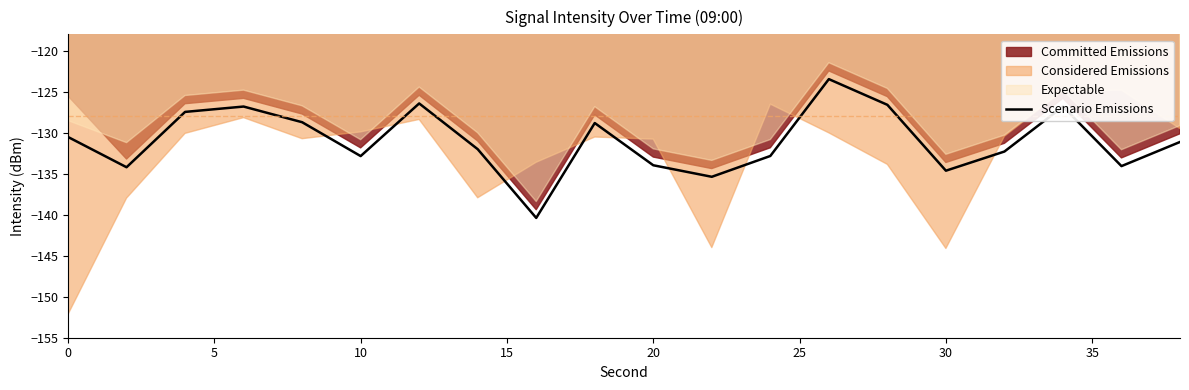

True or false: Scenario Emissions has a value of -221.2 at 10.

False